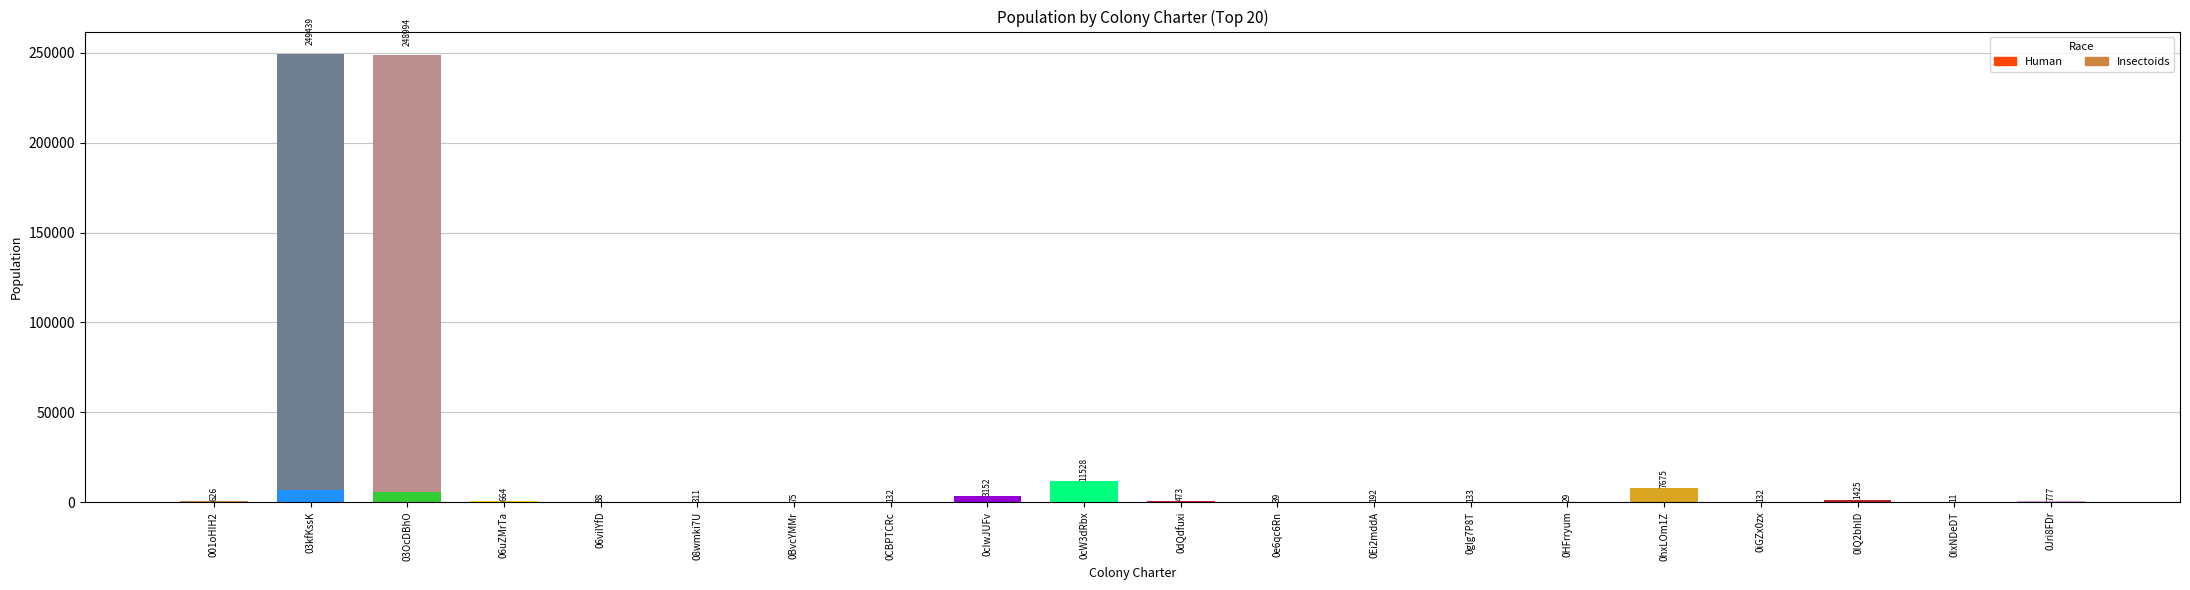

At which label does Insectoids reach its minimum?

06uZMrTa